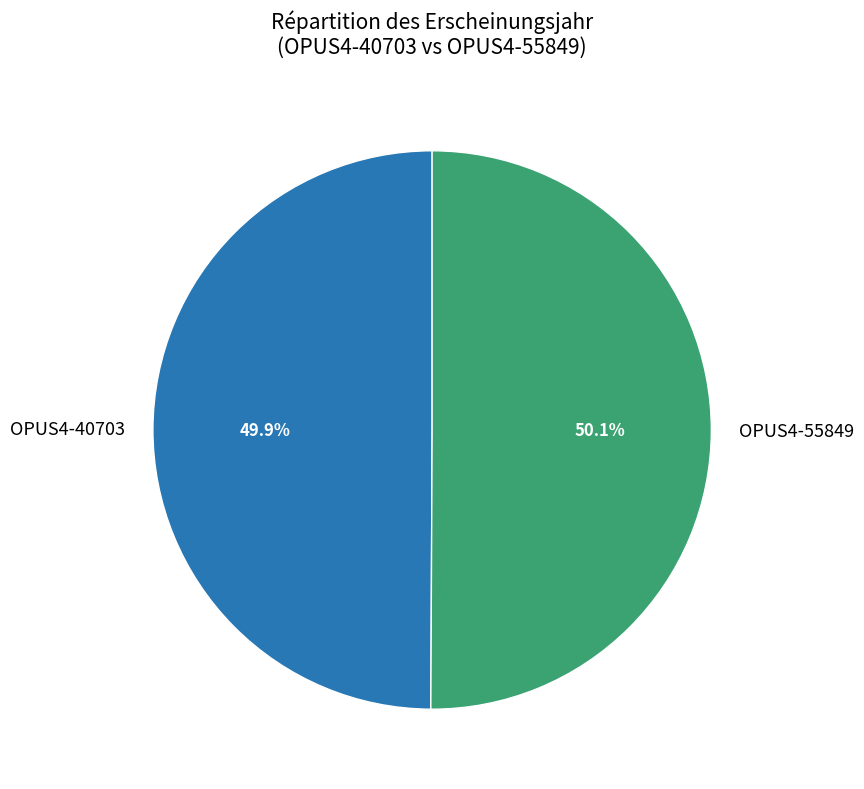

Do OPUS4-55849 and OPUS4-40703 together represent more than half of the pie?

Yes